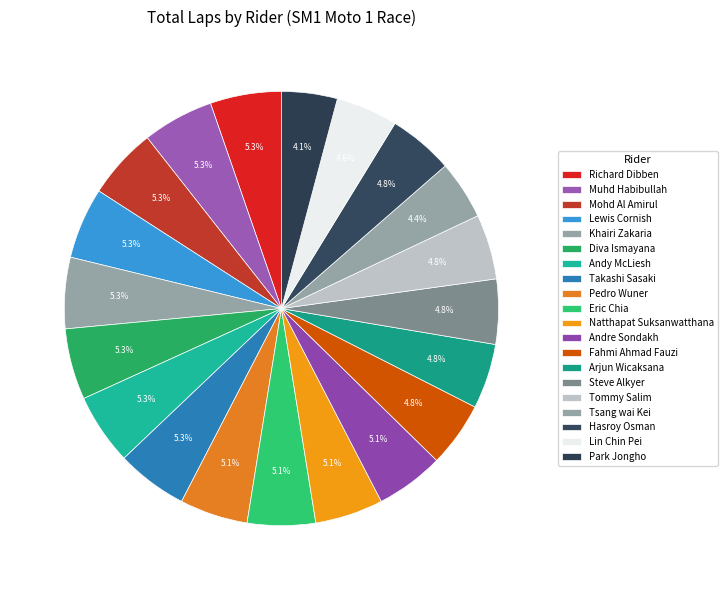

How many segments does this pie chart have?

20